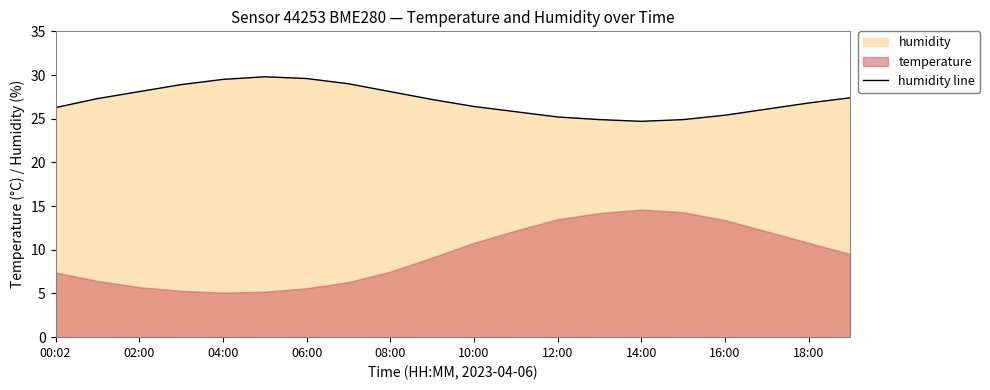

The value of humidity line at 08:00 is 28.1. True or false?

True